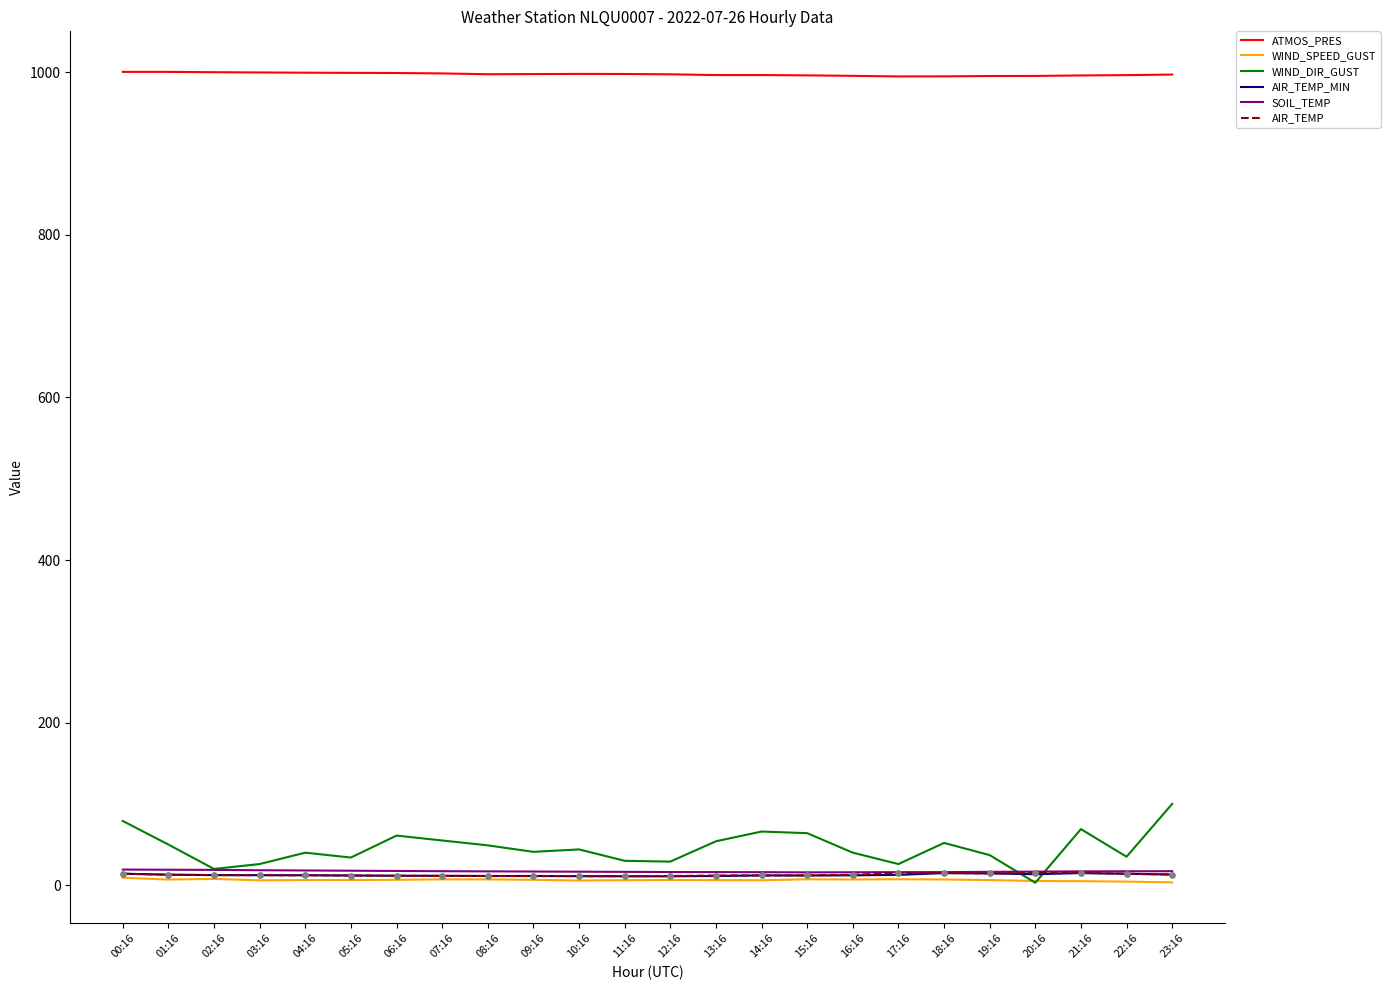

Which series has the largest range (max minus min)?

WIND_DIR_GUST